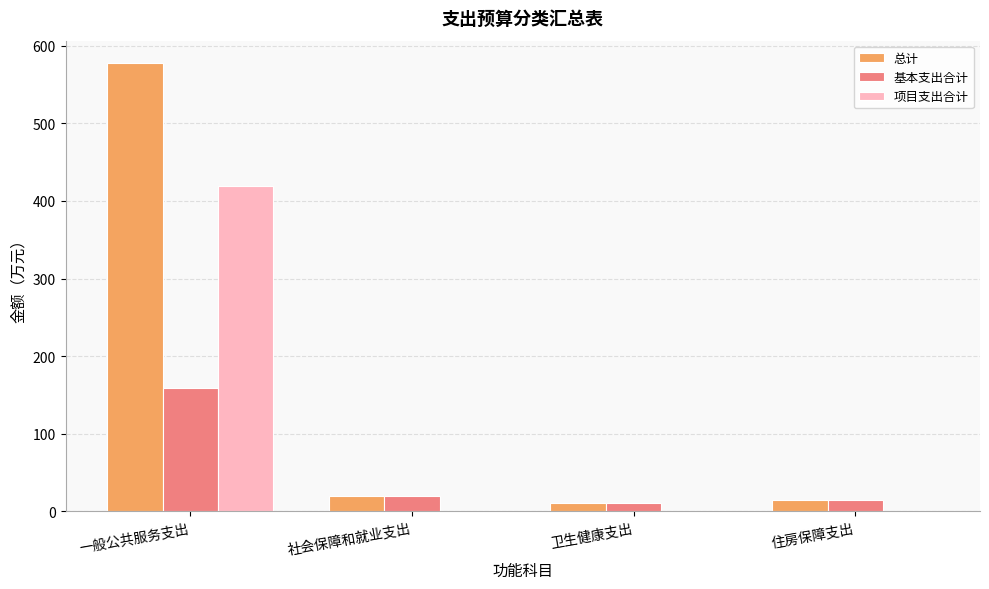

Is the value of 项目支出合计 at 卫生健康支出 greater than the value of 总计 at 社会保障和就业支出?

No